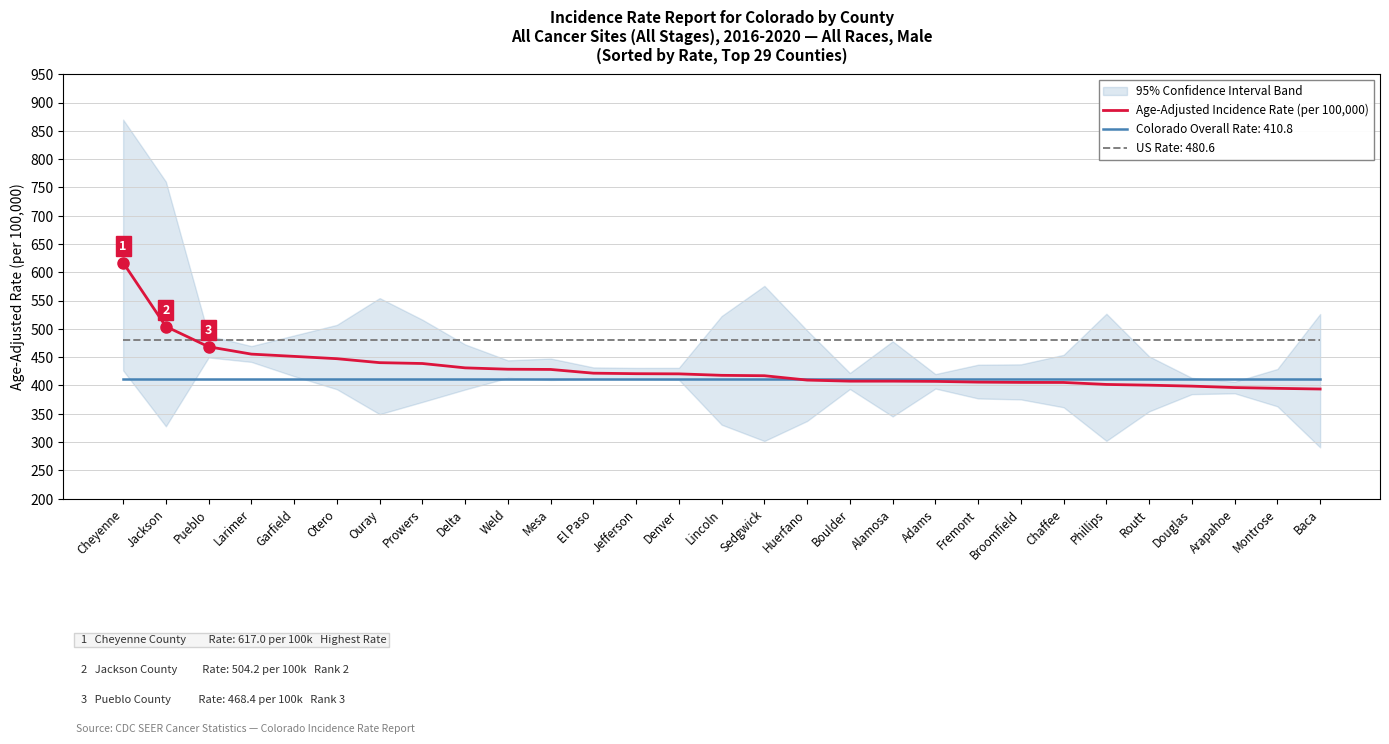

What is the greatest value displayed?

617.0